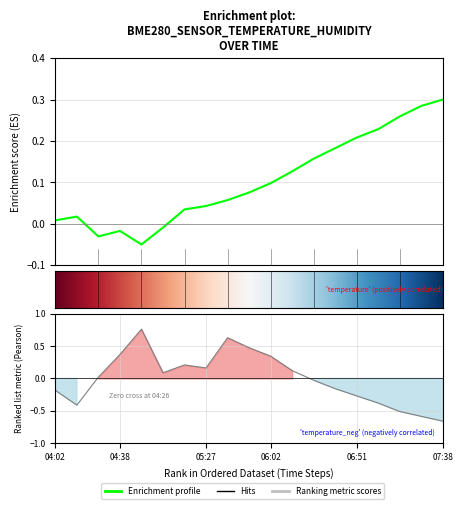

At which category does the chart reach its peak across all series?

04:51